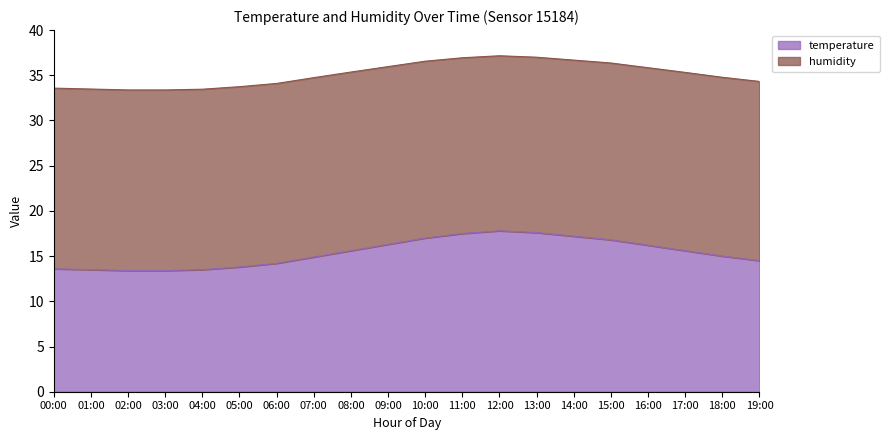

What is the label of the 20th point from the right?

00:00